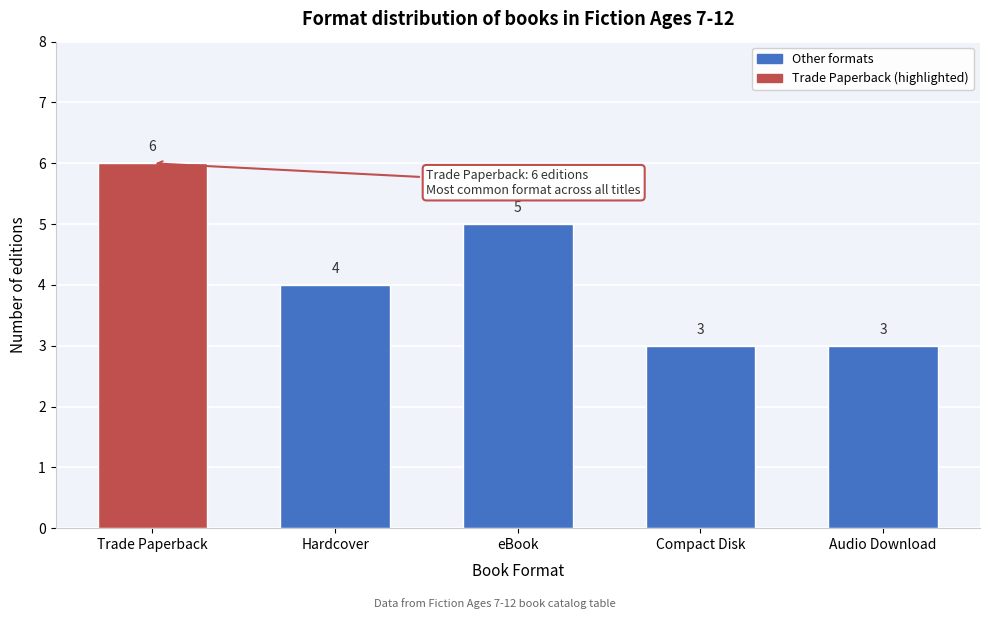

Reading right to left, what are all the values shown in this chart?

Audio Download=3	Compact Disk=3	eBook=5	Hardcover=4	Trade Paperback=6